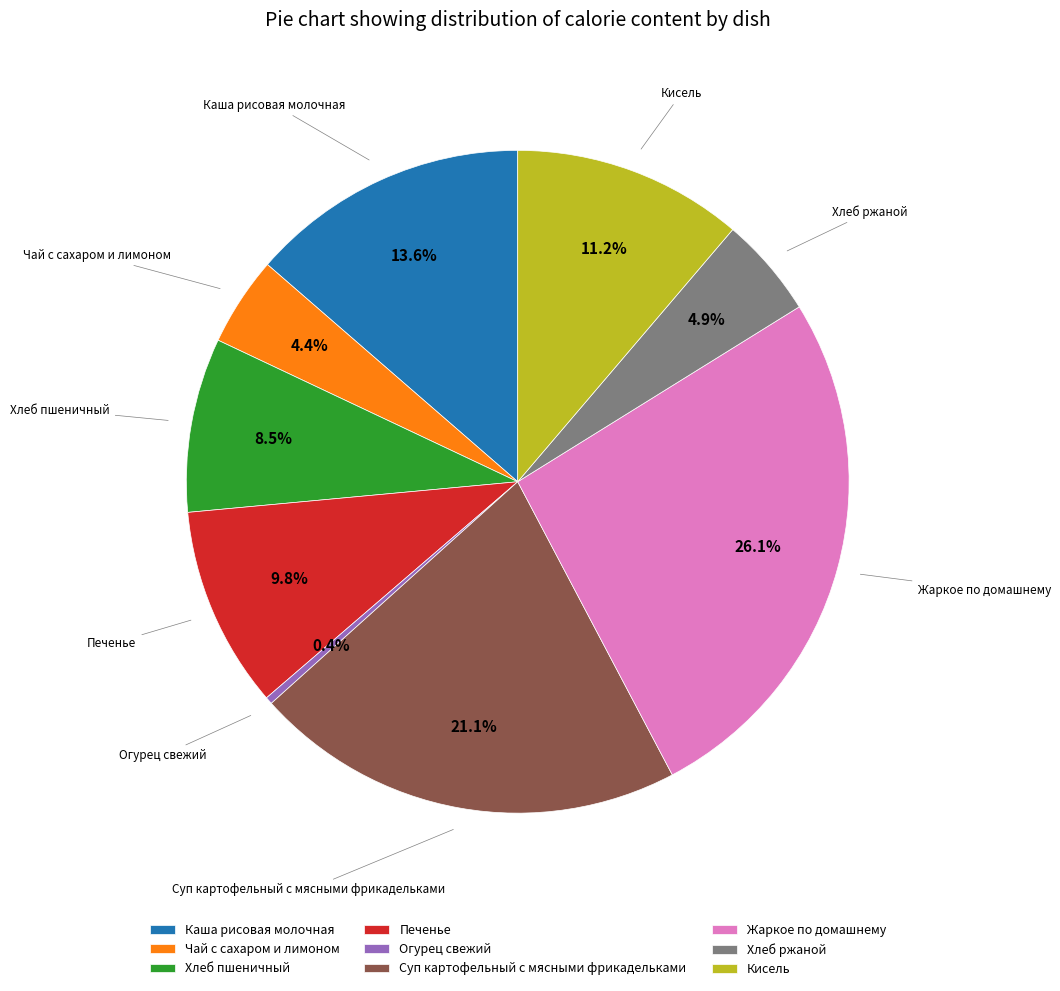

Is it true that Кисель is 11% of the pie?

True